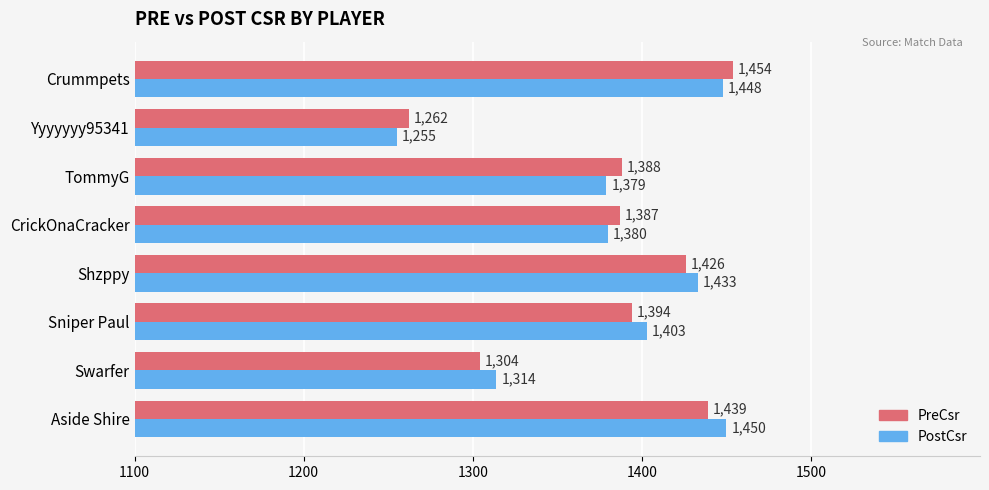

What value does the PreCsr series have at Aside Shire?

1439